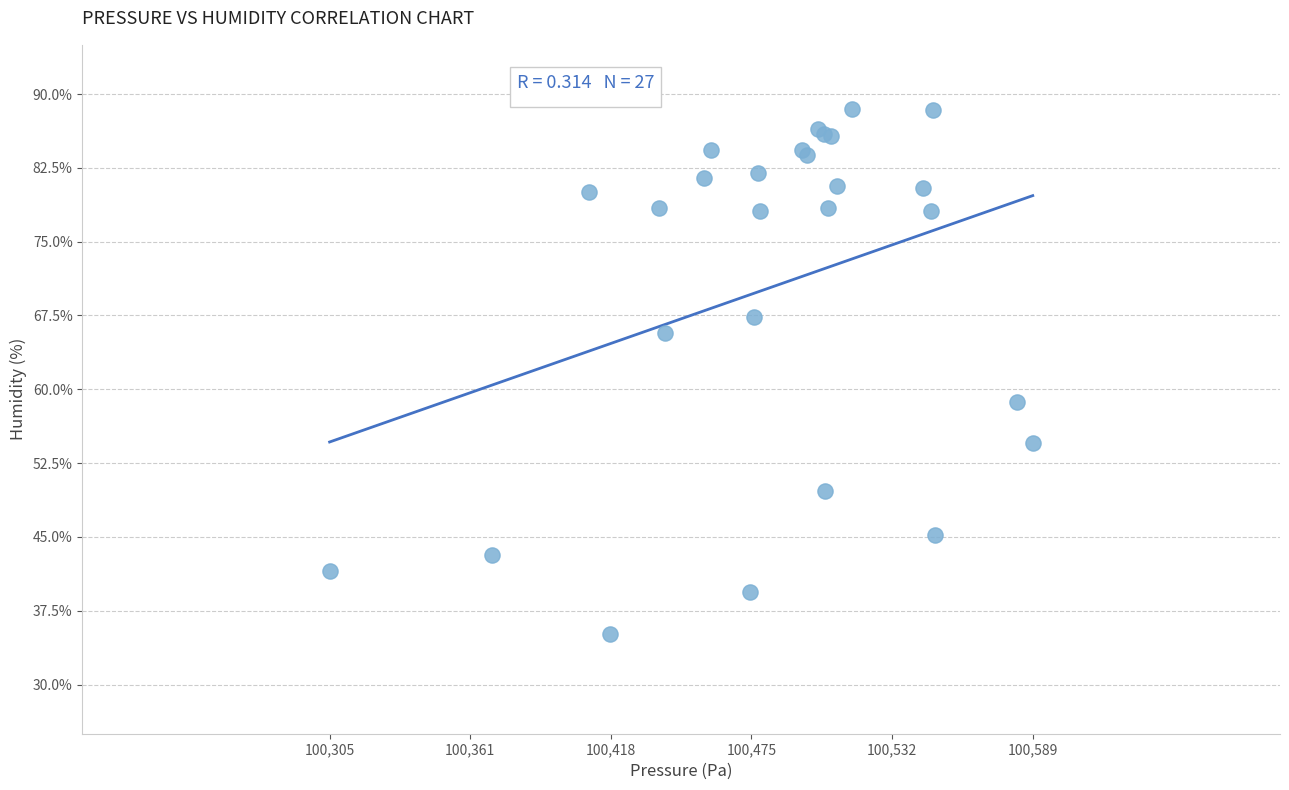

What Y value in the scatter plot is closest to 61?

58.7